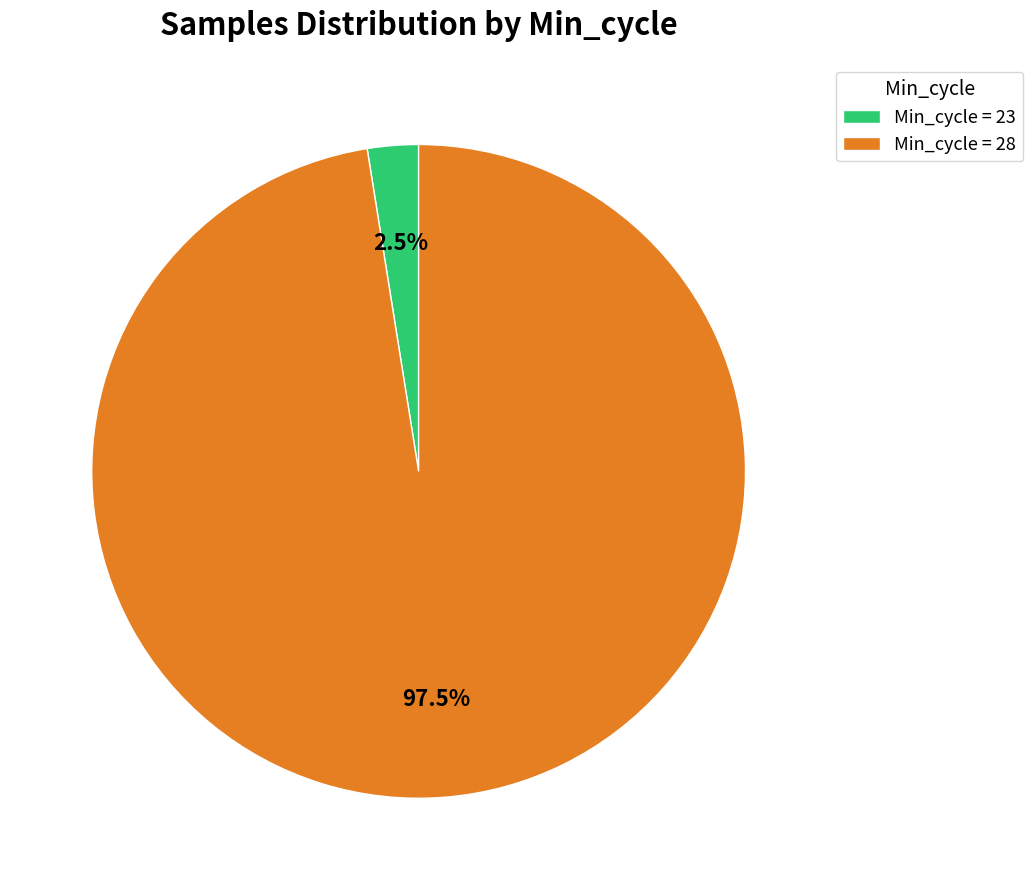

Between Min_cycle = 23 and Min_cycle = 28, which is larger?

Min_cycle = 28